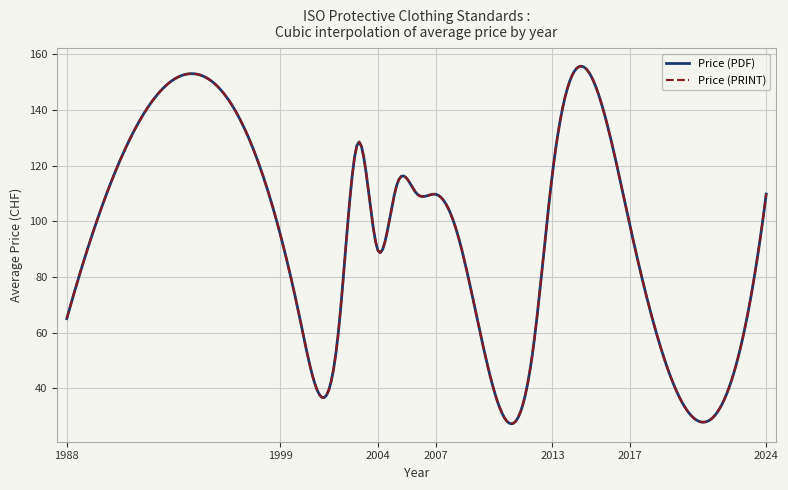

Does the chart display data point markers on the line(s)?

No